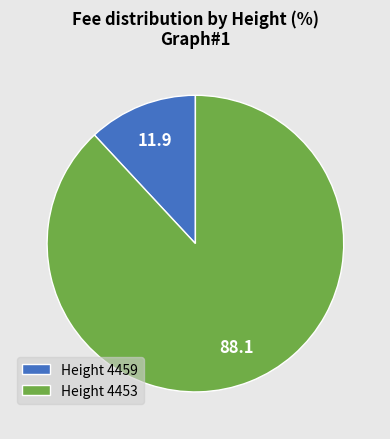

Does Height 4459 represent more than half of the total?

No